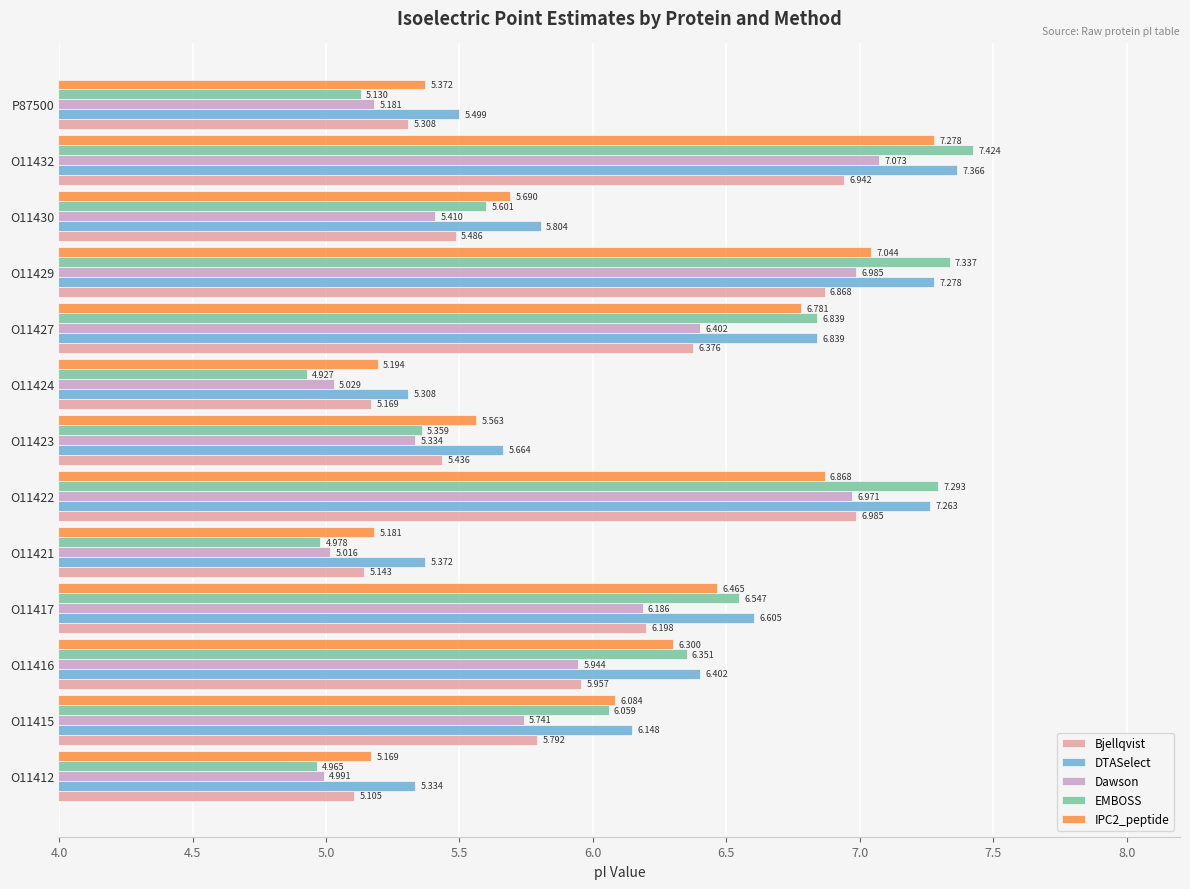

Rank the series by their maximum value, from highest to lowest.

EMBOSS, DTASelect, IPC2_peptide, Dawson, Bjellqvist